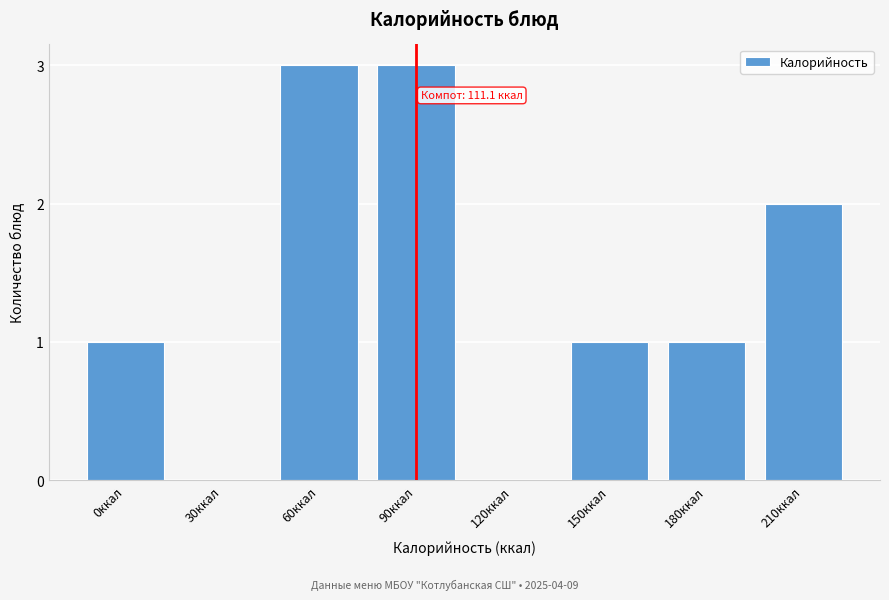

Reading left to right, transcribe all the data shown in this chart.

0ккал=1	30ккал=0	60ккал=3	90ккал=3	120ккал=0	150ккал=1	180ккал=1	210ккал=2